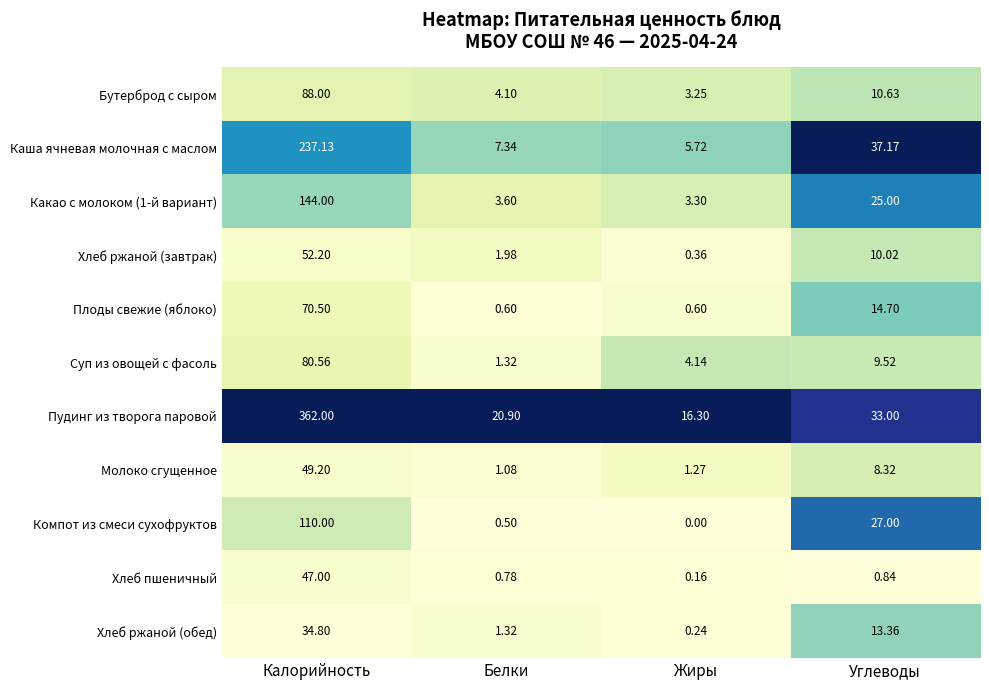

Between Калорийность and Белки, which series saw the biggest shift?

Пудинг из творога паровой